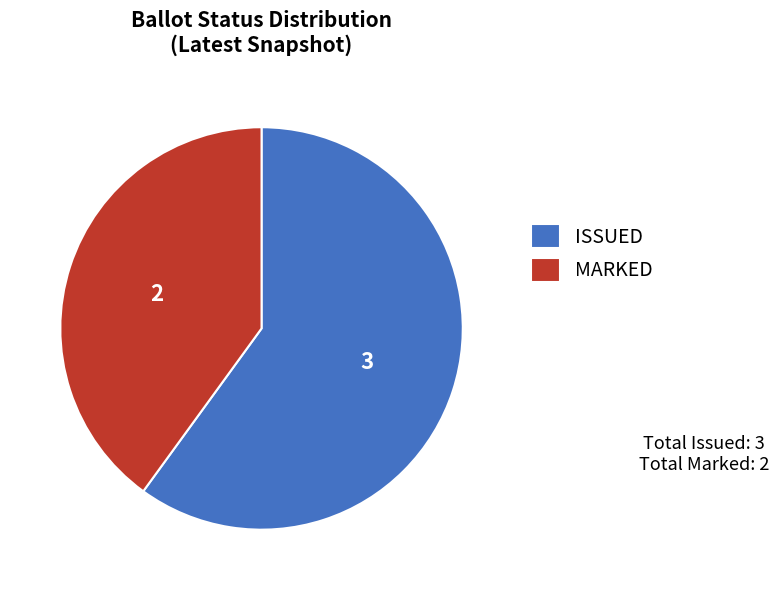

How many segments does this pie chart have?

2